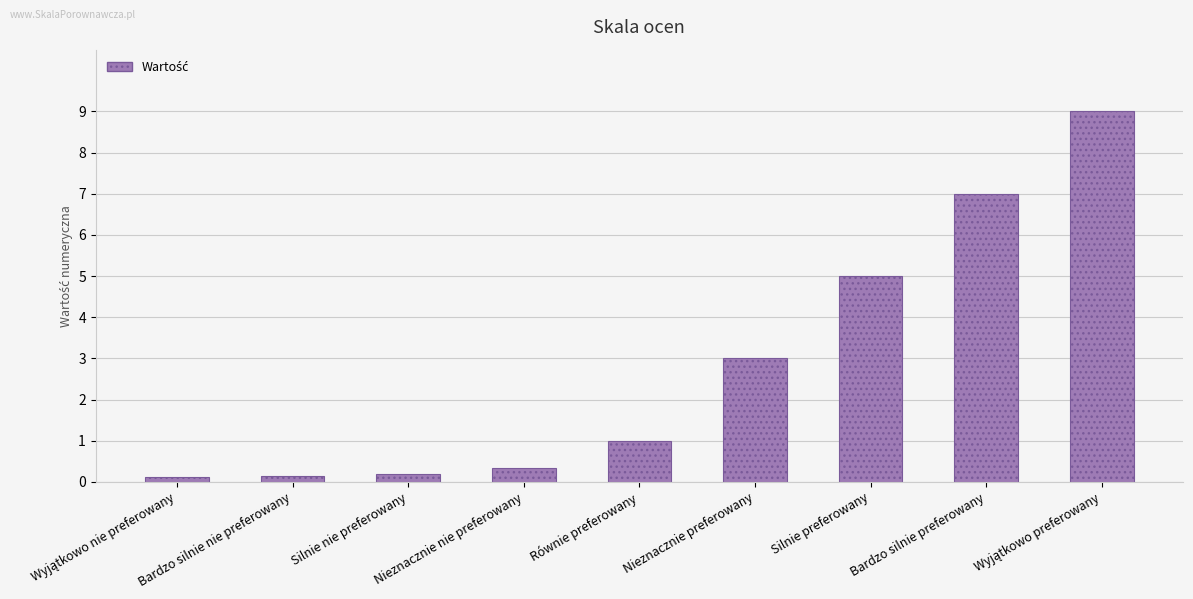

Which has a higher value, Równie preferowany or Bardzo silnie nie preferowany?

Równie preferowany